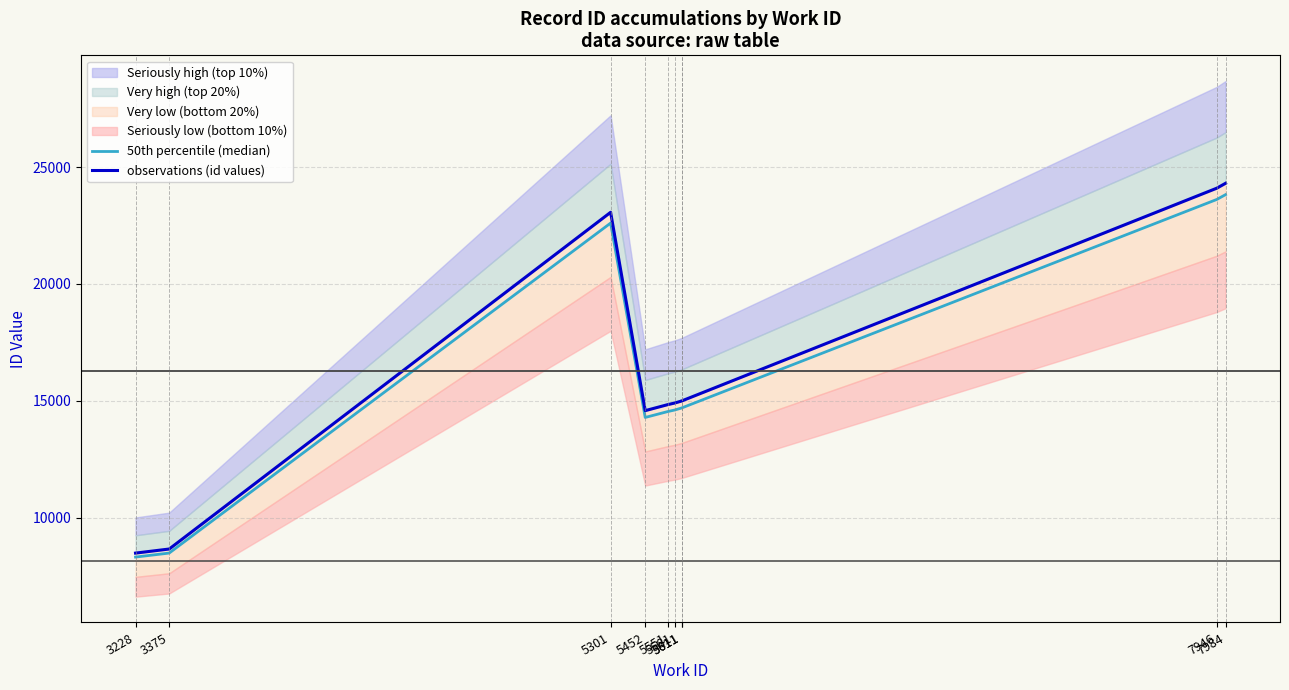

At how many categories does at least one series exceed 20778?

3